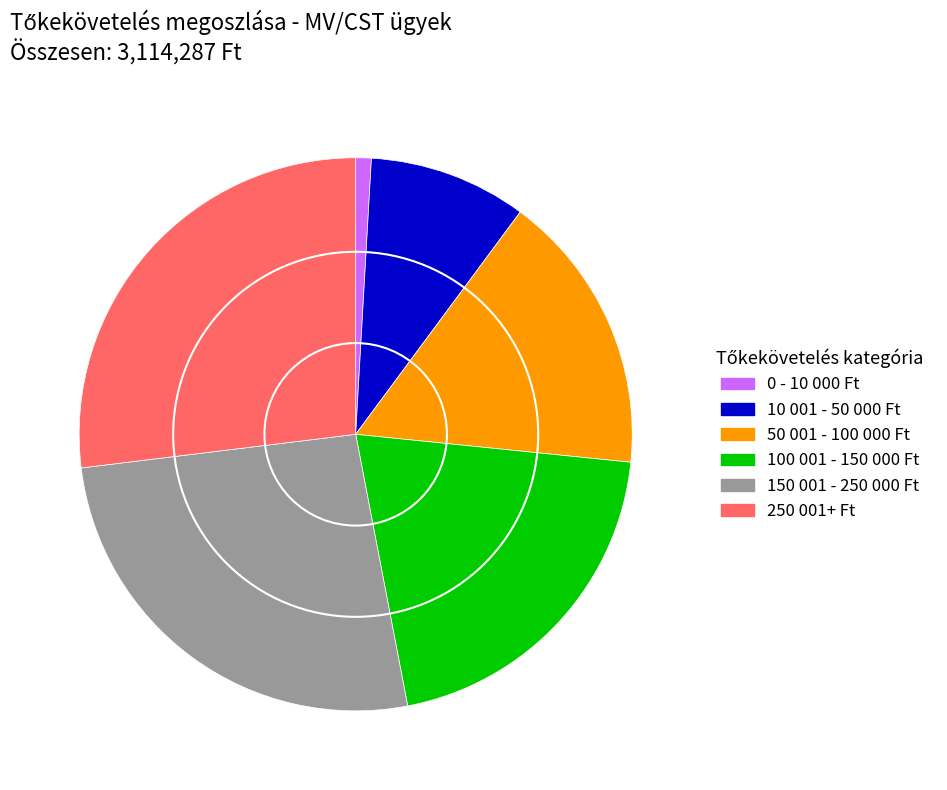

Is there any slice that represents more than half of the pie?

No